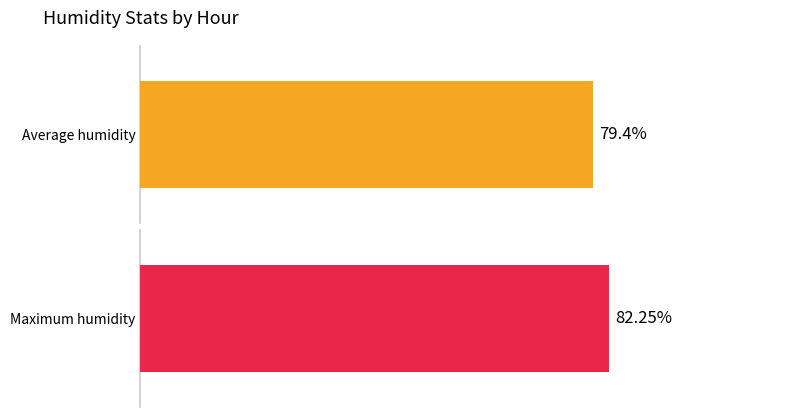

True or false: Average humidity has a value of 22 at 20:00.

False